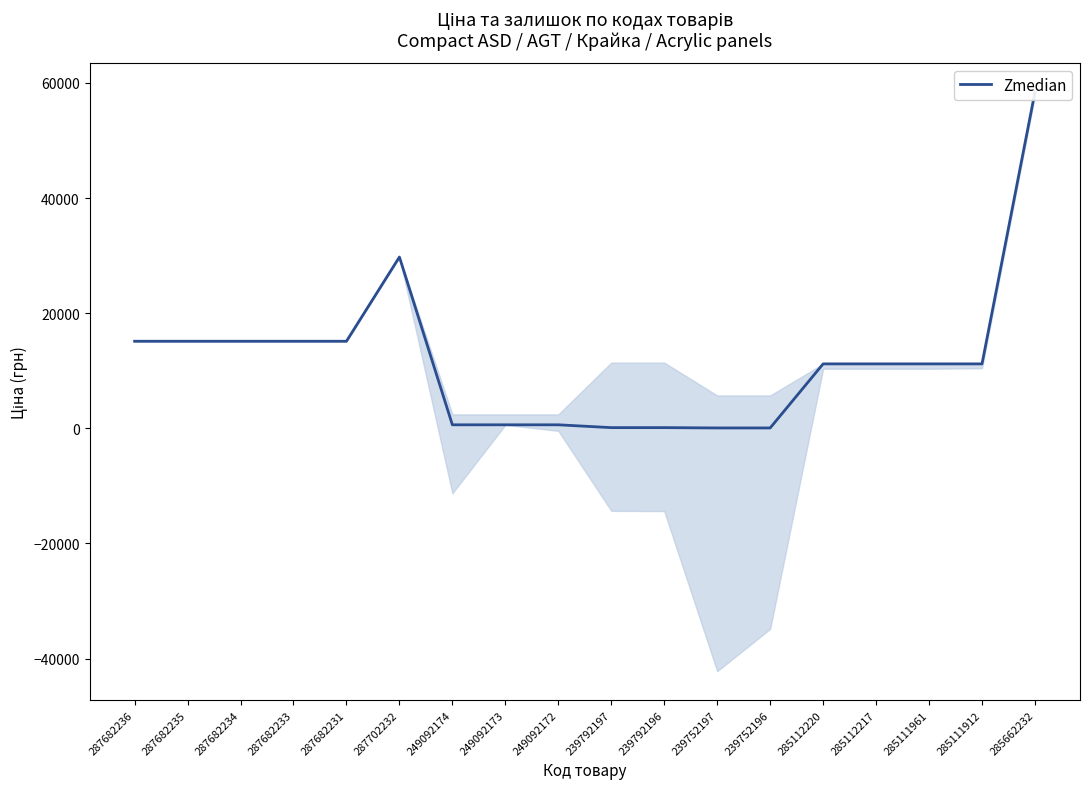

What position from the right is 285111912?

2